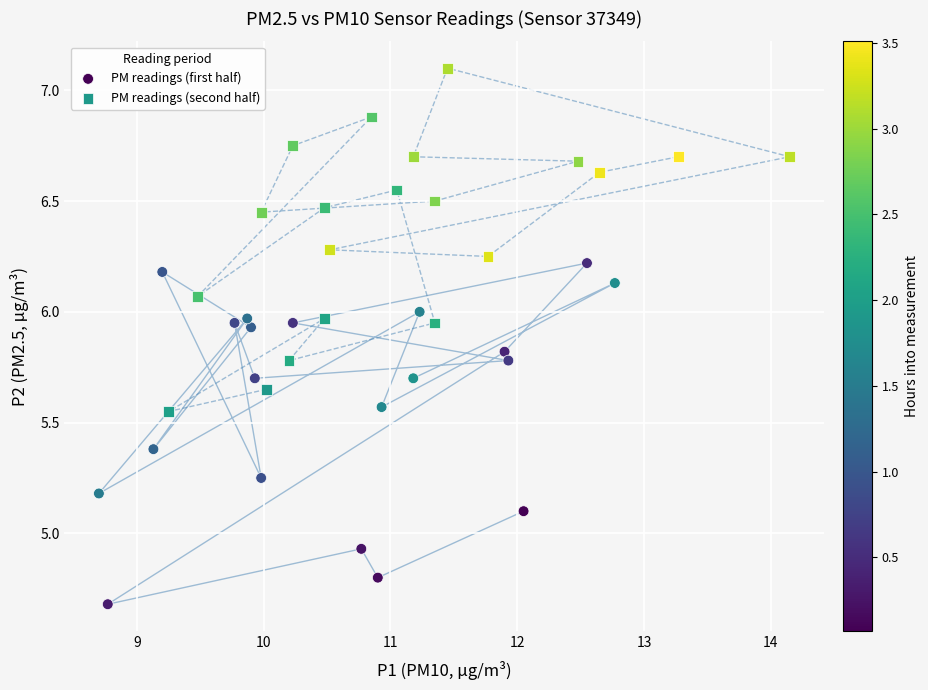

What are all the series names shown in the legend?

PM readings (first half), PM readings (second half)